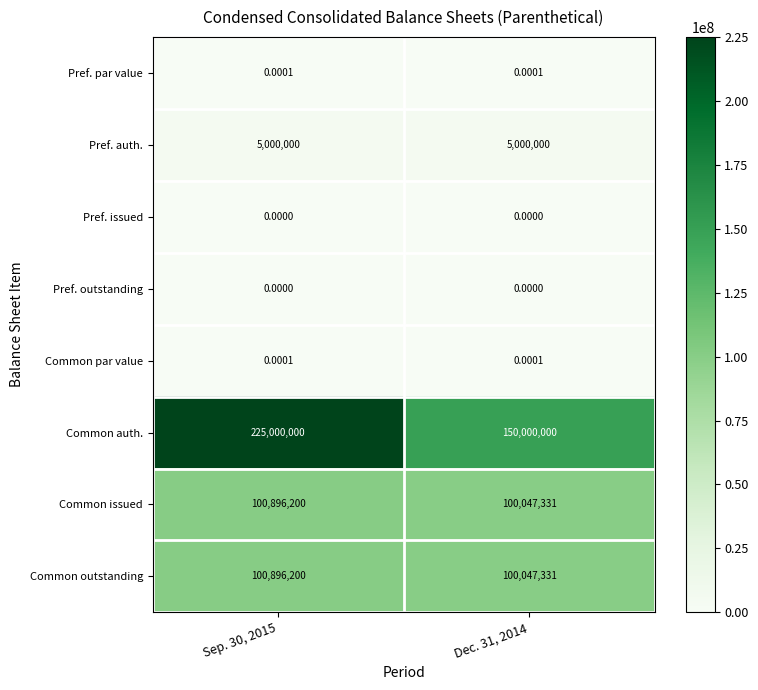

Which series has the largest total across all categories?

Common auth.